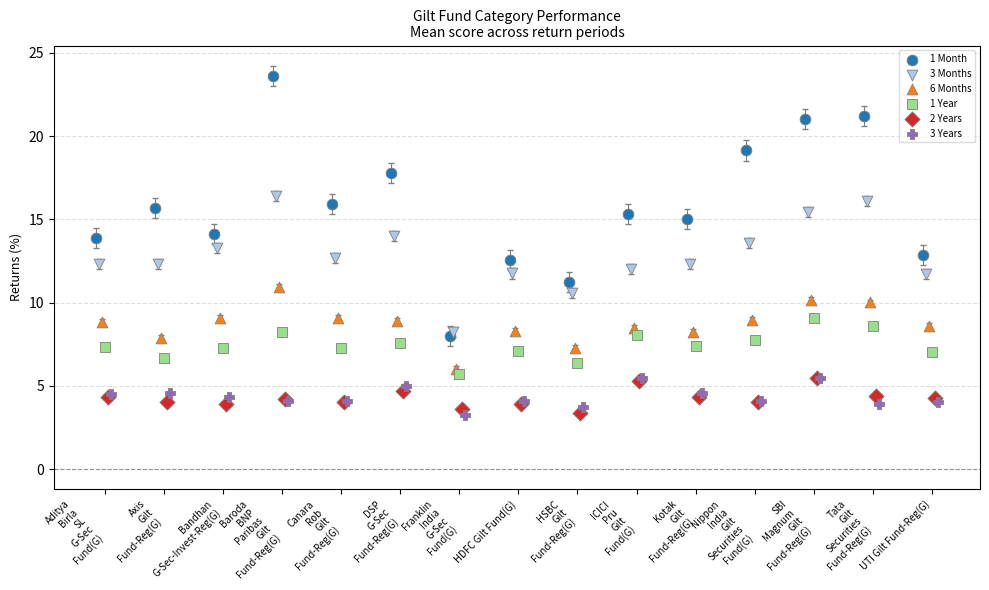

Which series has the widest spread of Y values?

1 Month